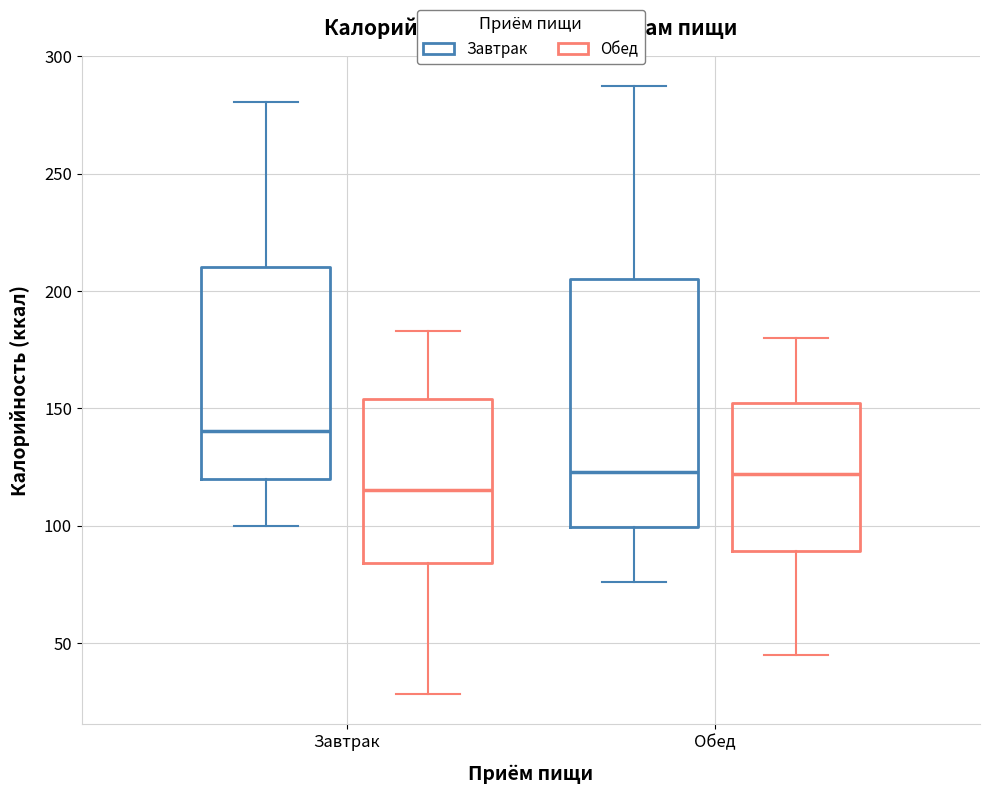

Reading left to right, transcribe this box plot: for each box, give where its median line is, the range the box spans, and where its two whiskers end, as read against the y-axis. The values are not printed on the chart, so give them approximately, as read against the axis.

Завтрак (Завтрак): median 140, box 120 to 210, whiskers 100 to 280
Завтрак (Обед): median 115, box 85 to 155, whiskers 30 to 185
Обед (Завтрак): median 125, box 100 to 205, whiskers 75 to 285
Обед (Обед): median 120, box 90 to 150, whiskers 45 to 180